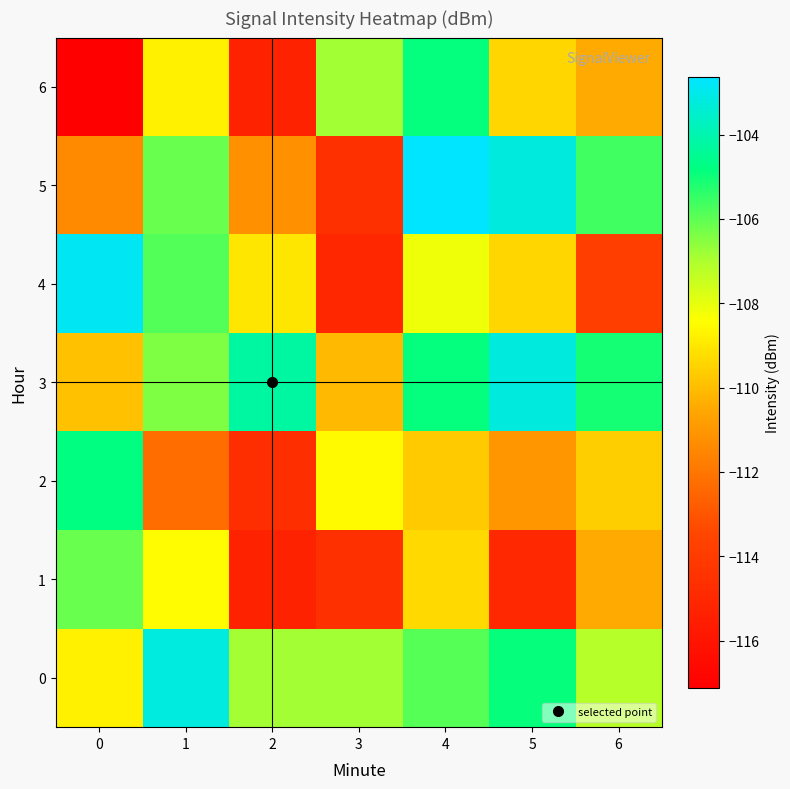

Reading left to right, extract all data points from this chart.

0: 0=-108.8	1=-103.2	2=-106.9	3=-106.8	4=-105.9	5=-104.9	6=-107.2
1: 0=-106.1	1=-108.5	2=-115.3	3=-114.5	4=-109.3	5=-115.0	6=-110.5
2: 0=-104.8	1=-112.3	2=-114.7	3=-108.5	4=-109.7	5=-111.0	6=-109.6
3: 0=-109.9	1=-106.4	2=-104.2	3=-110.1	4=-104.9	5=-103.2	6=-105.1
4: 0=-102.9	1=-105.8	2=-109.0	3=-115.0	4=-108.2	5=-109.4	6=-113.8
5: 0=-111.4	1=-106.1	2=-111.2	3=-114.5	4=-102.6	5=-103.2	6=-105.6
6: 0=-117.1	1=-108.8	2=-115.3	3=-106.8	4=-104.9	5=-109.4	6=-110.5